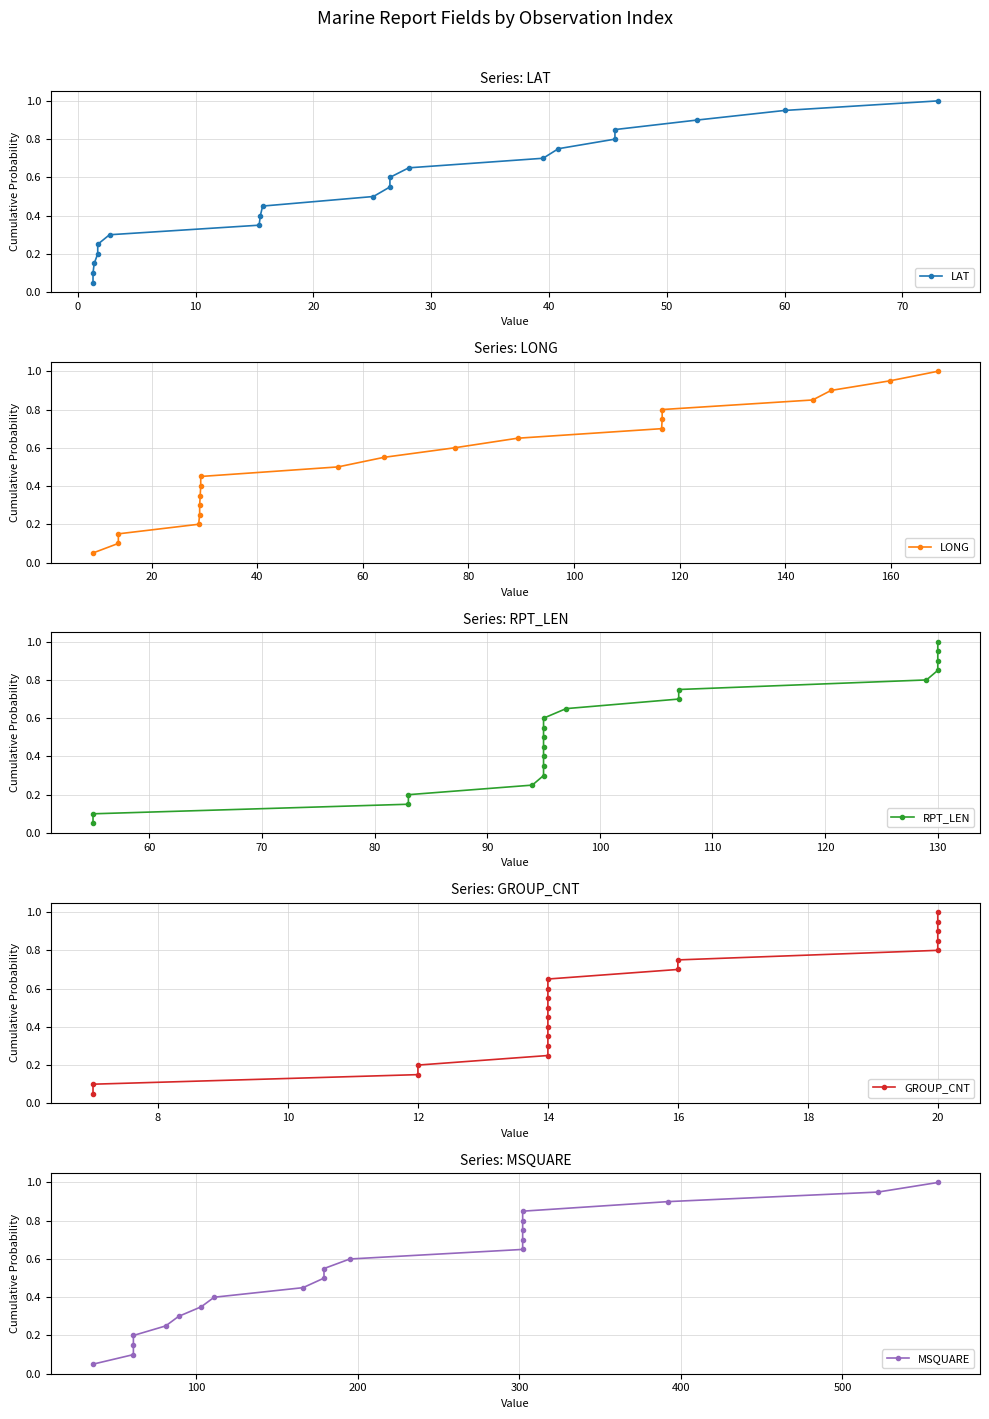

True or false: RPT_LEN and LAT intersect in this chart.

False